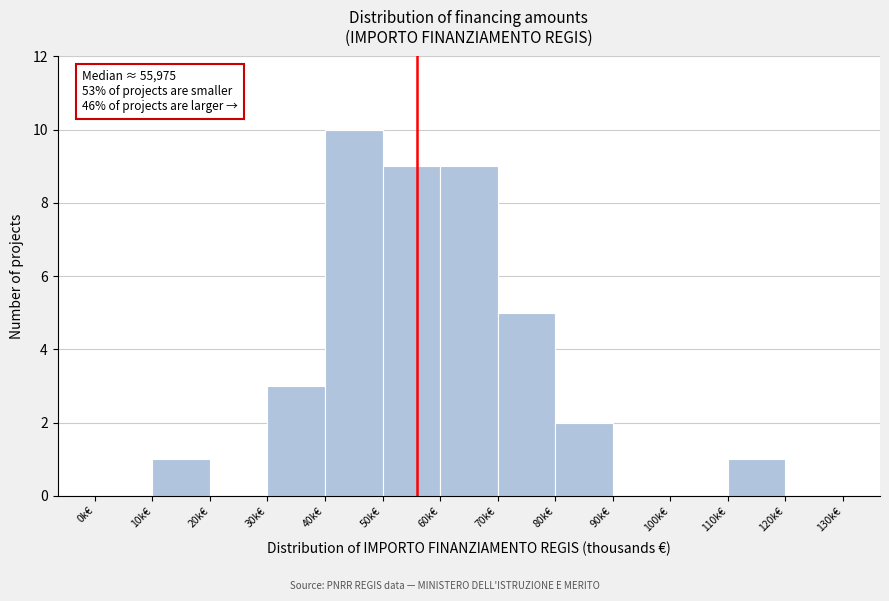

Which range on the x-axis has the tallest bar?

40 to 50